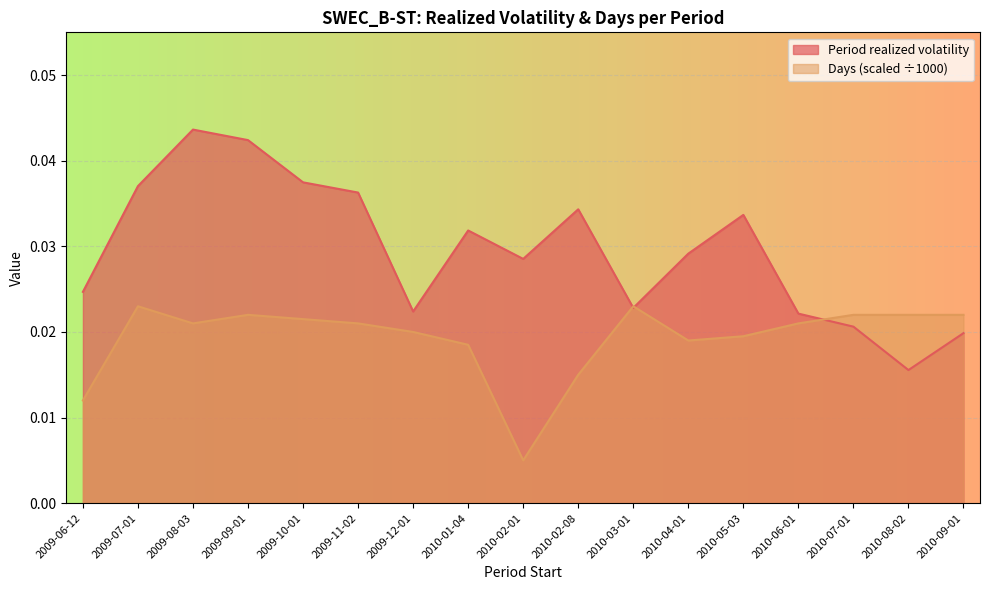

What is the sum of all Period realized volatility values?

0.5